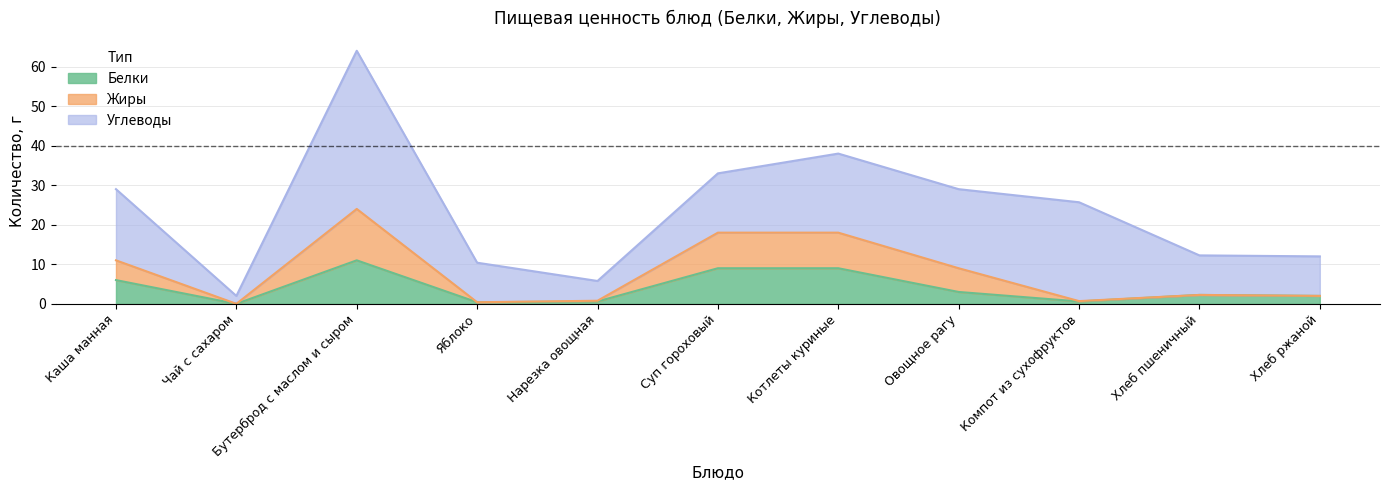

How many data points does each series have?

11